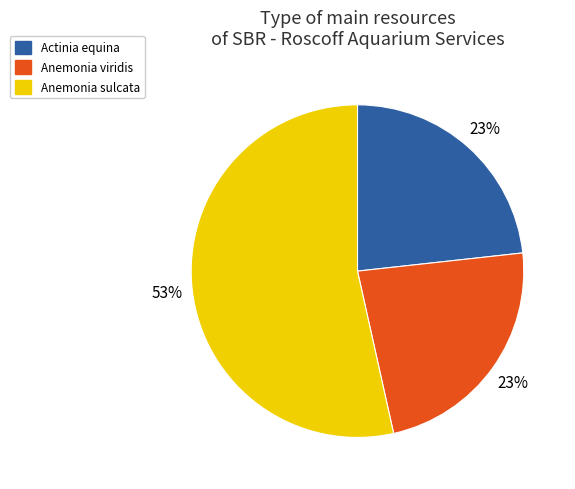

What is the ratio of the value at Actinia equina to the value at Anemonia viridis?

1.0